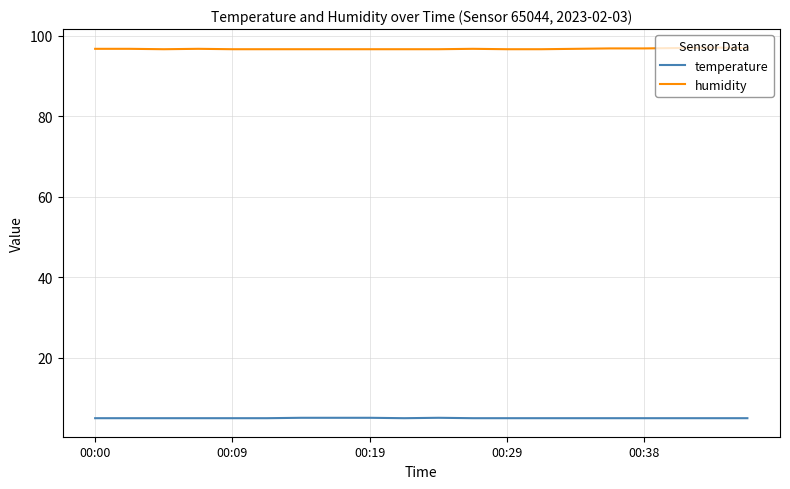

What is the highest value of the temperature series?

5.0